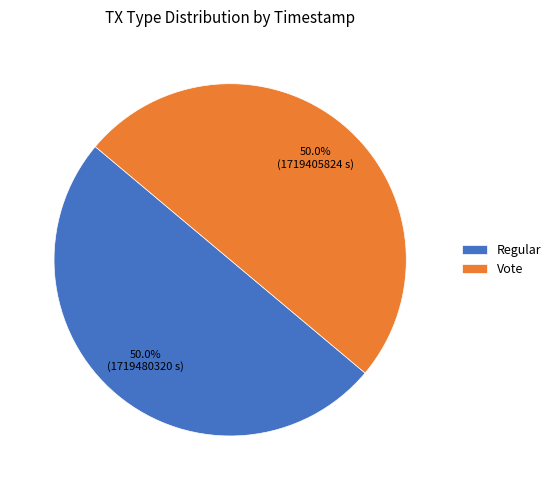

How many segments does this pie chart have?

2